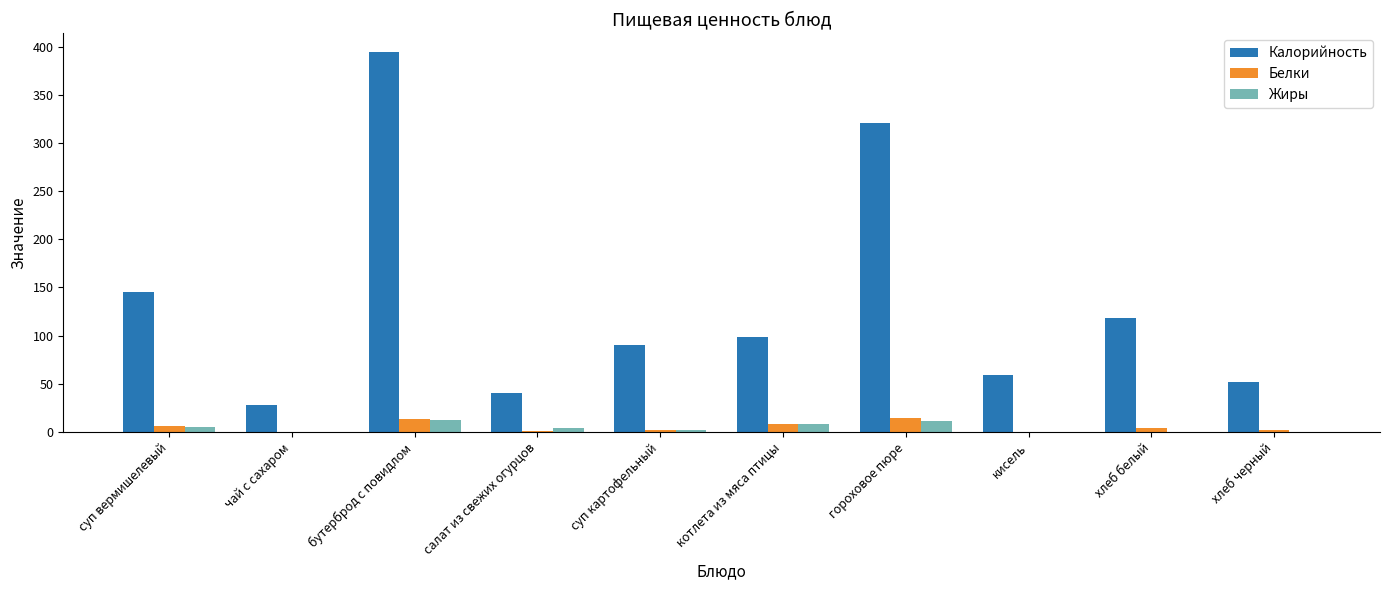

Where is Калорийность nearest to the value 211?

суп вермишелевый